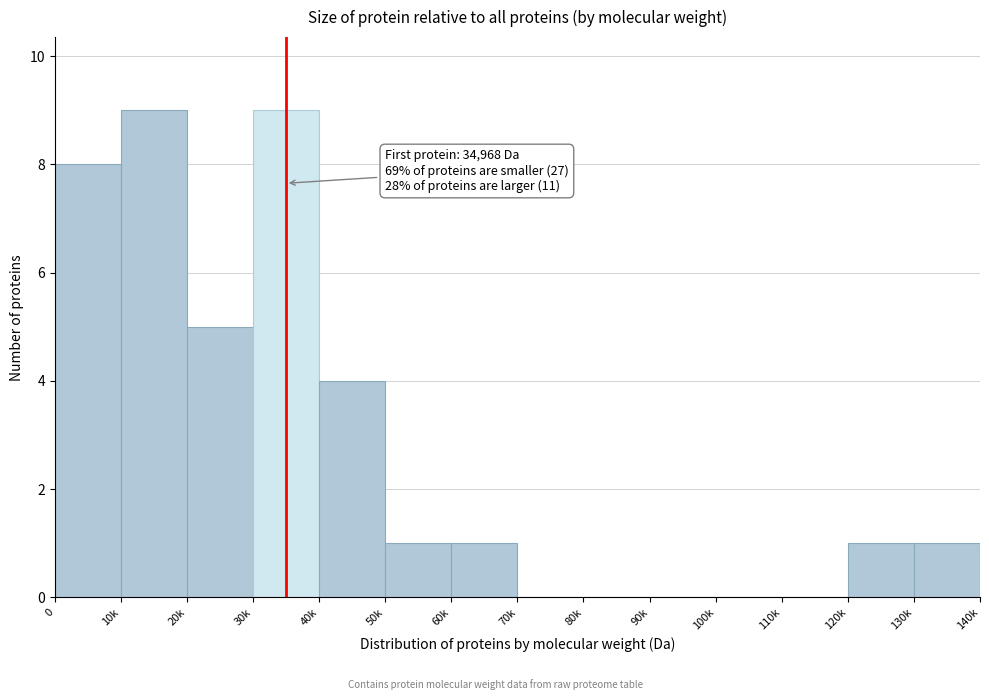

Reading right to left, transcribe all the data shown in this chart.

130k=1	120k=1	110k=0	100k=0	90k=0	80k=0	70k=0	60k=1	50k=1	40k=4	30k=9	20k=5	10k=9	0=8